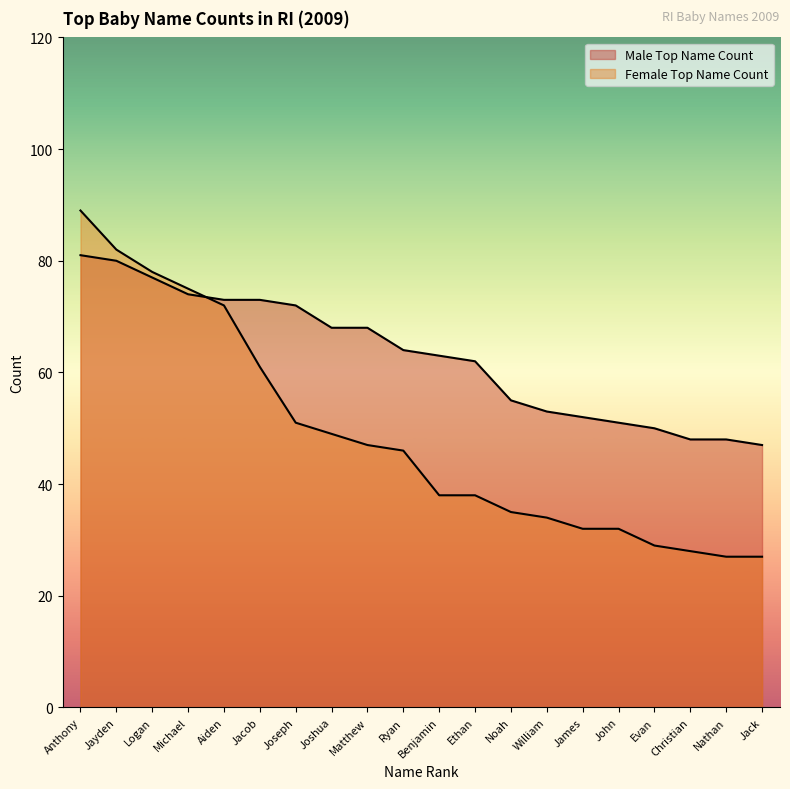

True or false: Female Top Name Count has a value of 37 at Christian.

False